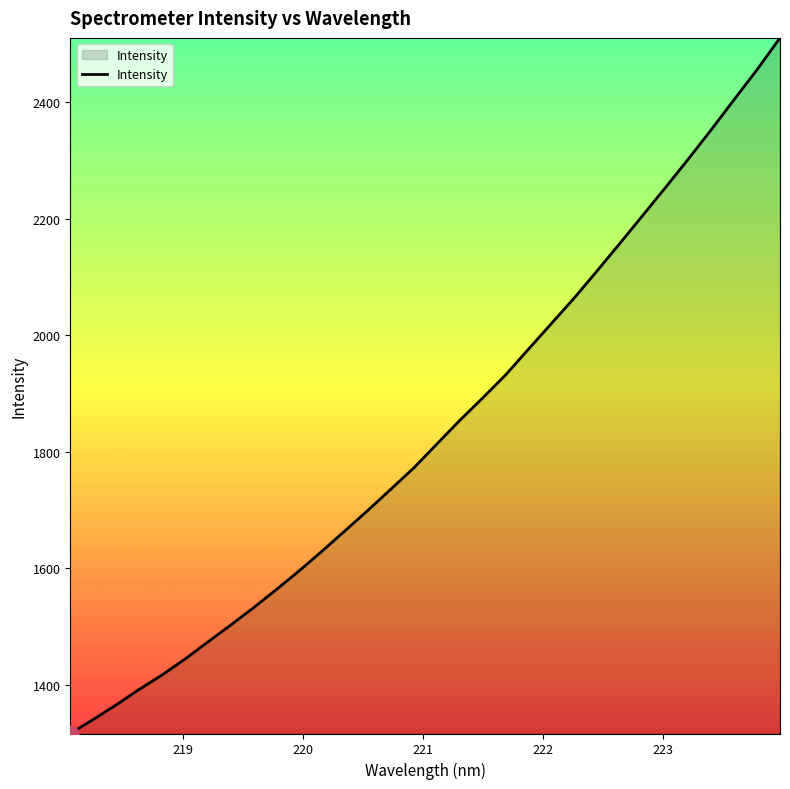

What is the difference between the maximum and minimum values?

1194.2